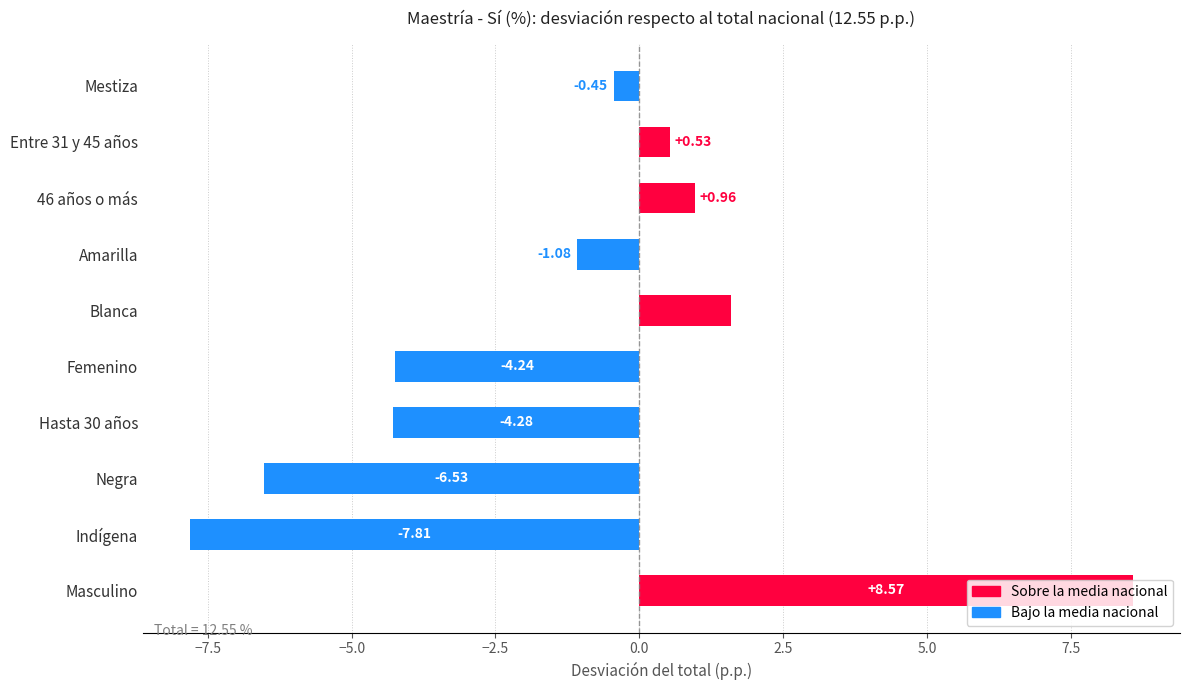

What is the change in value from Hasta 30 años to 46 años o más?

+5.2